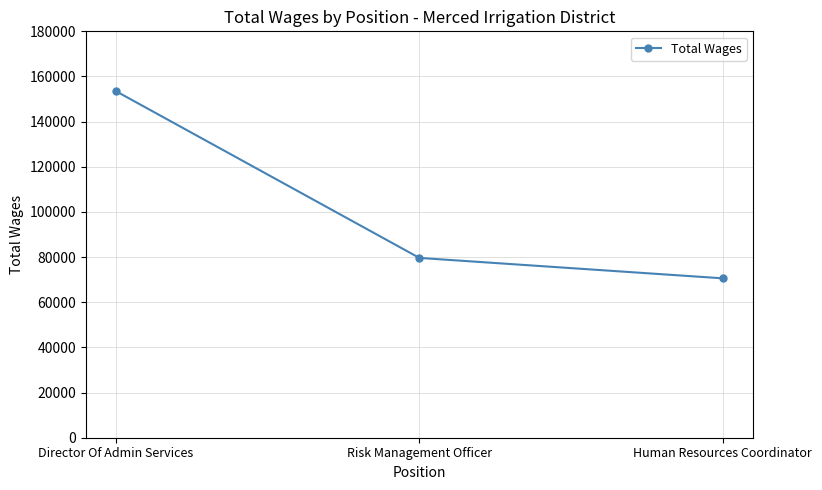

List the labels in order of value, largest first.

Director Of Admin Services, Risk Management Officer, Human Resources Coordinator